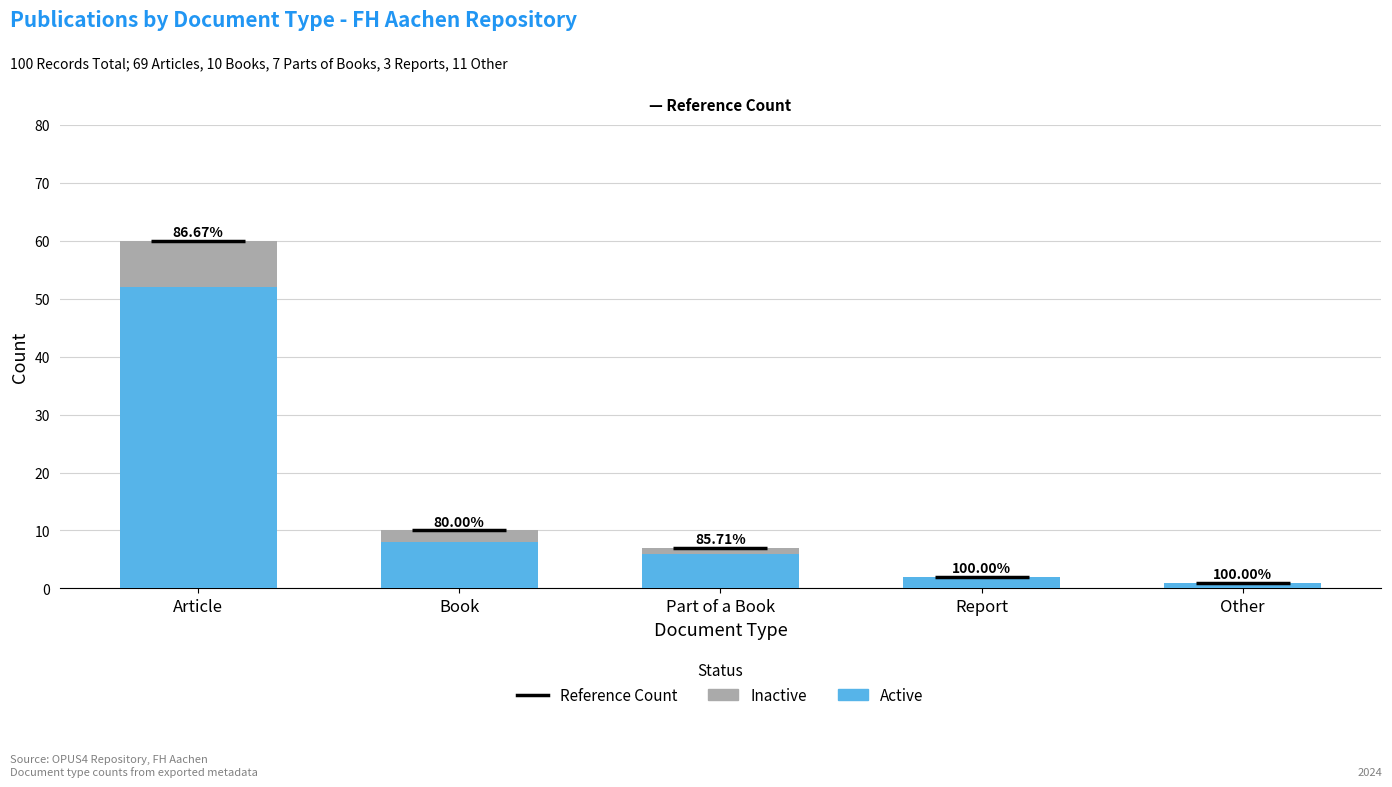

Are the bars grouped side by side (vs. stacked)?

No